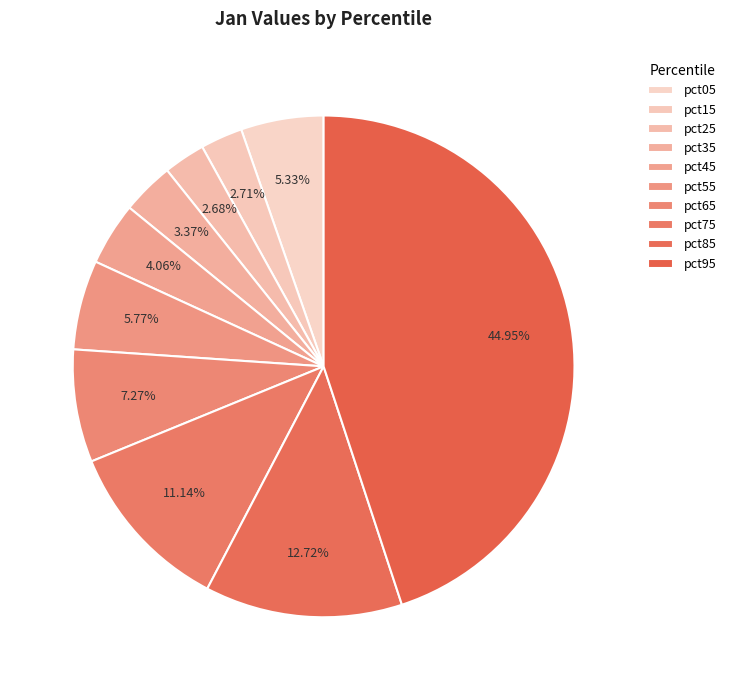

Count the number of slices in the pie.

10